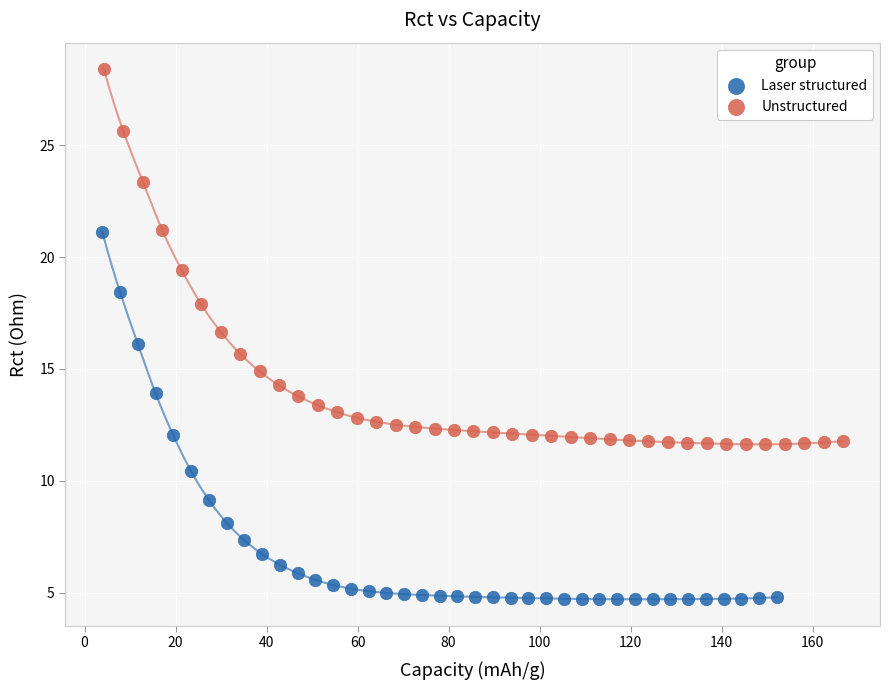

Which series has the largest Y range (max minus min)?

Unstructured